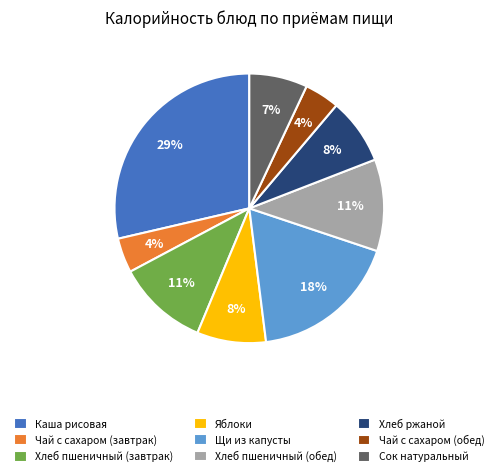

The Яблоки slice represents 20% of the pie. True or false?

False